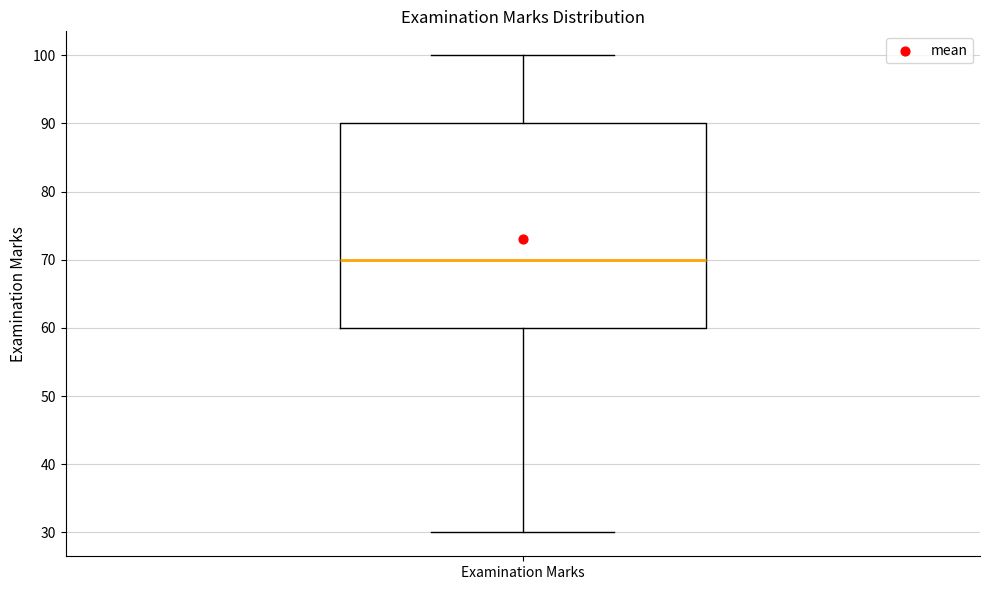

Read this box plot against the y-axis: the position of the median line, the range covered by the box, and the ends of both whiskers. The values are not printed on the chart, so give them approximately, as read against the axis.

median 70, box 60 to 90, whiskers 30 to 100